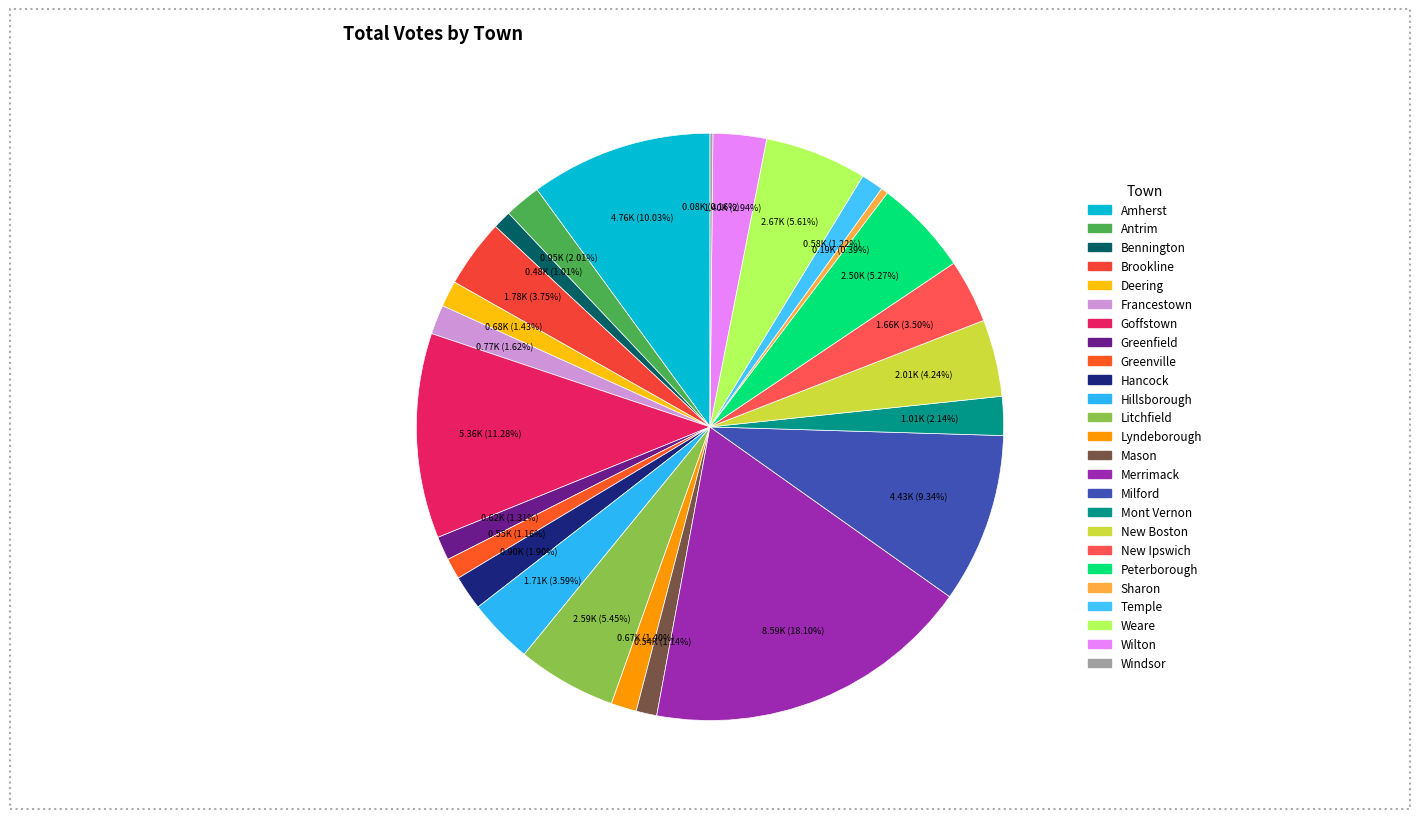

Rank the categories by value from lowest to highest.

Windsor, Sharon, Bennington, Mason, Greenville, Temple, Greenfield, Lyndeborough, Deering, Francestown, Hancock, Antrim, Mont Vernon, Wilton, New Ipswich, Hillsborough, Brookline, New Boston, Peterborough, Litchfield, Weare, Milford, Amherst, Goffstown, Merrimack